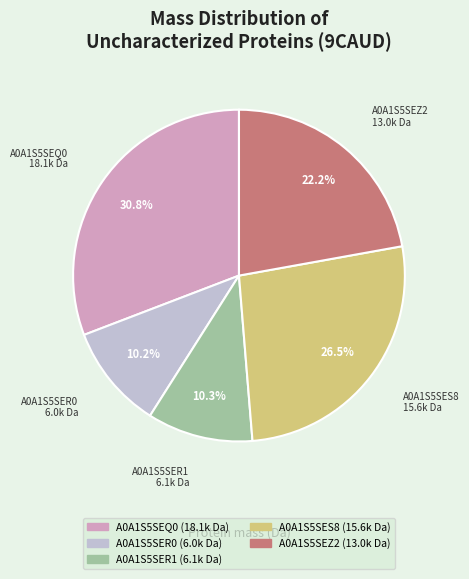

Is there a majority slice in this chart?

No